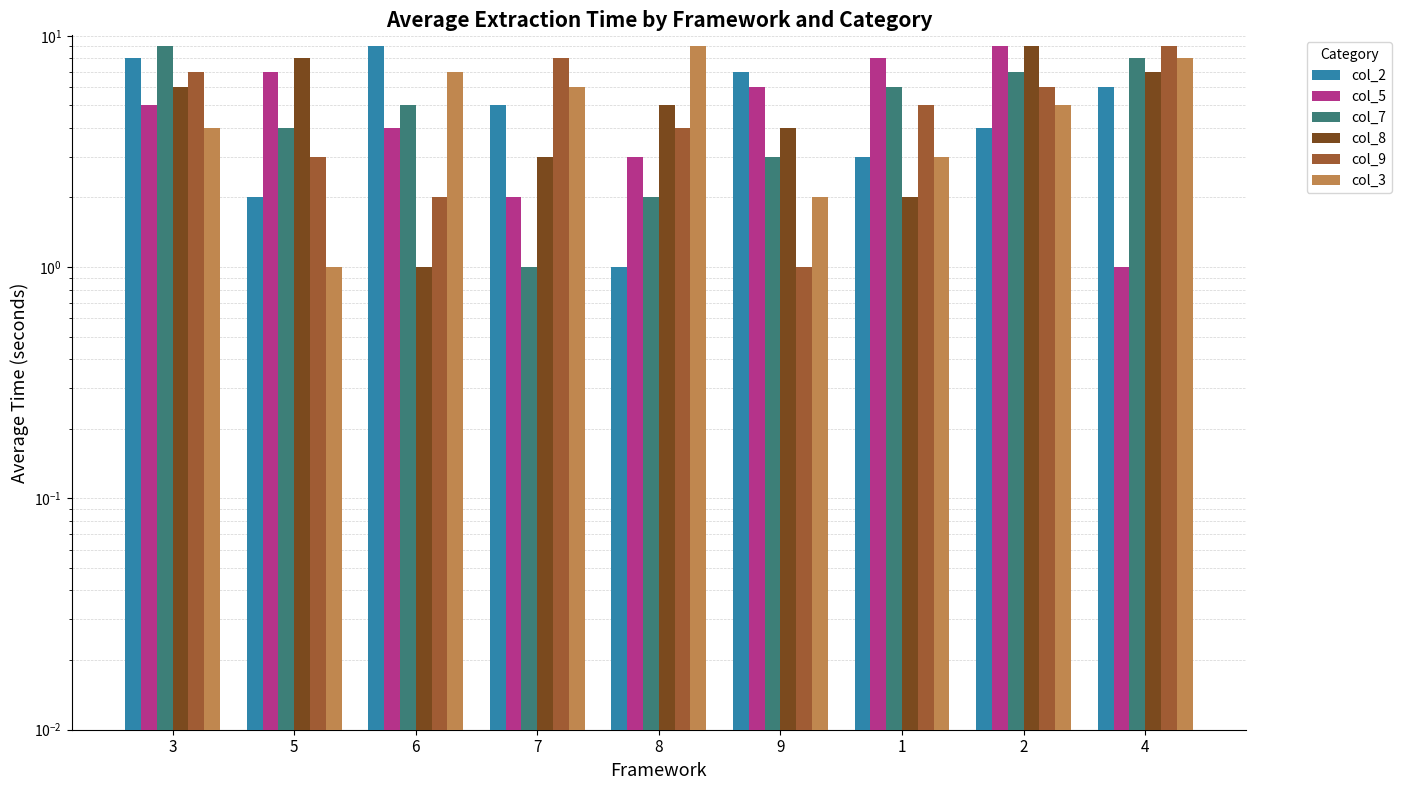

What is the total value across all series at 6?

28